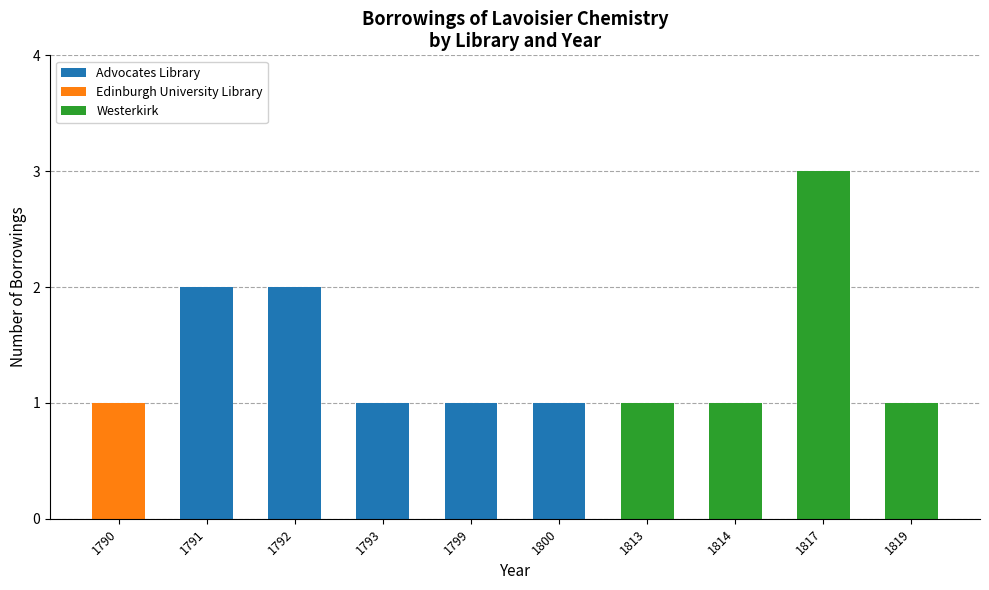

What is the sum of all Advocates Library values?

7